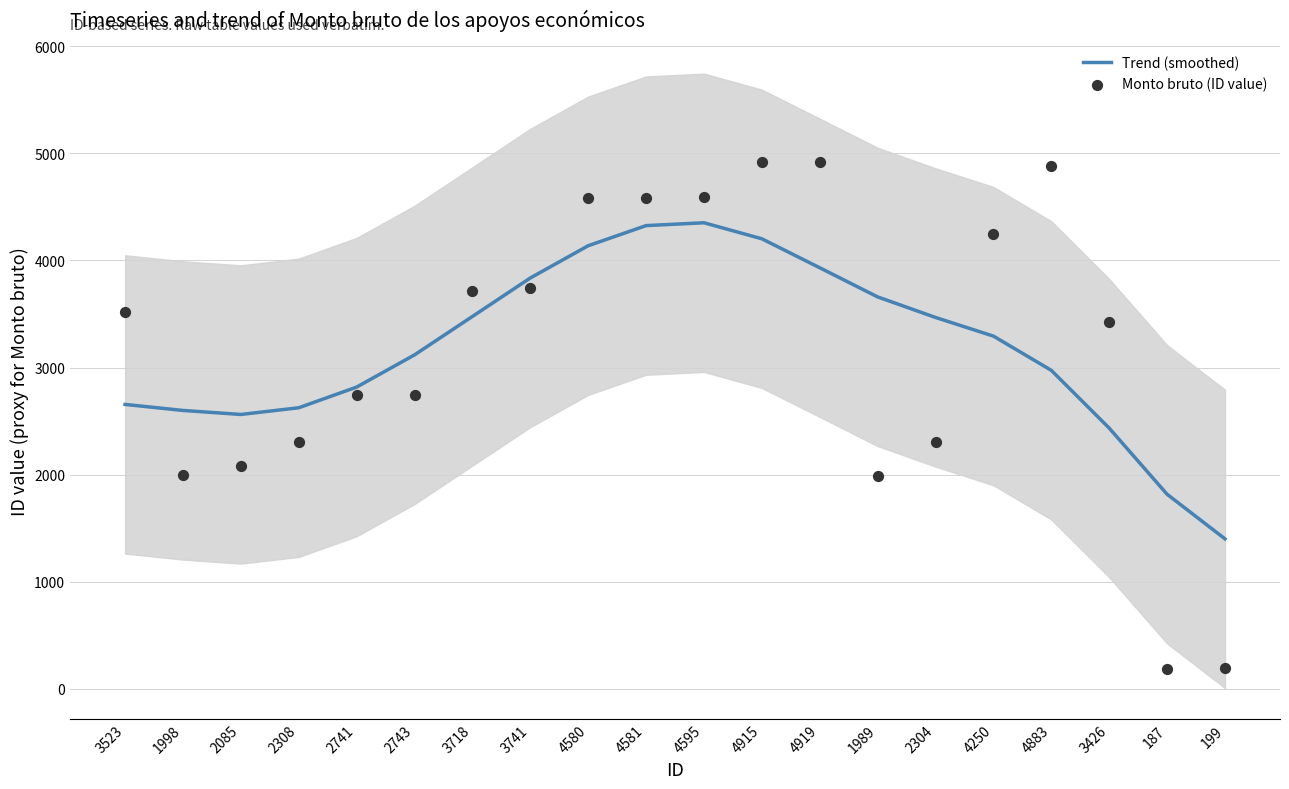

At how many categories does at least one series exceed 1001?

20